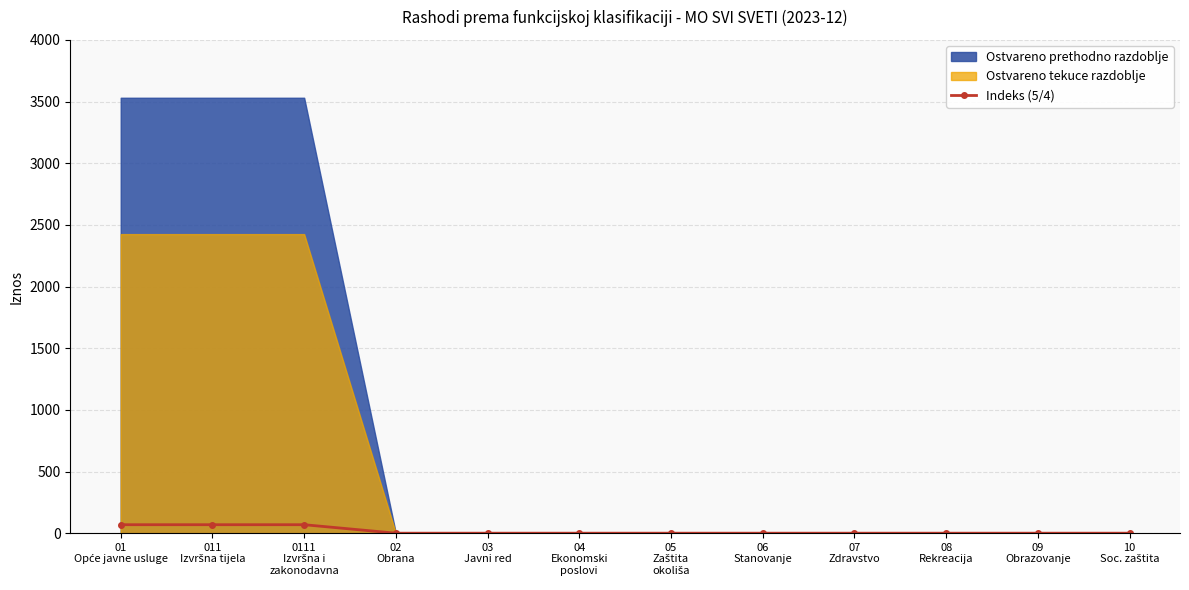

What is the difference between the second highest and minimum values?

68.7